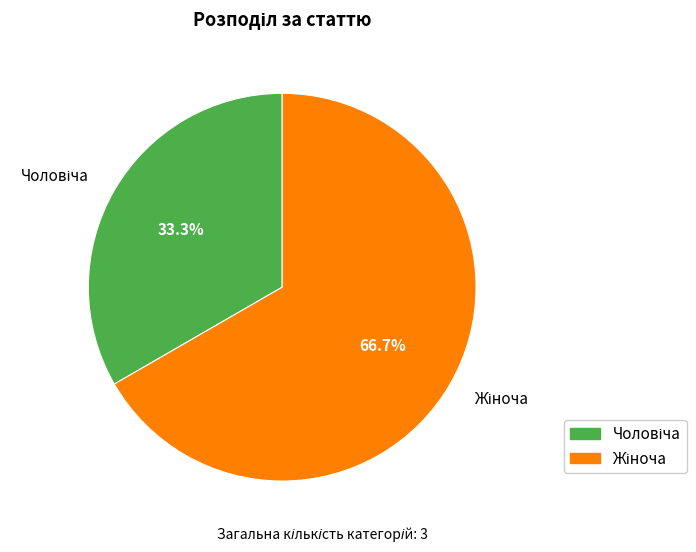

Is there any slice that represents more than half of the pie?

Yes